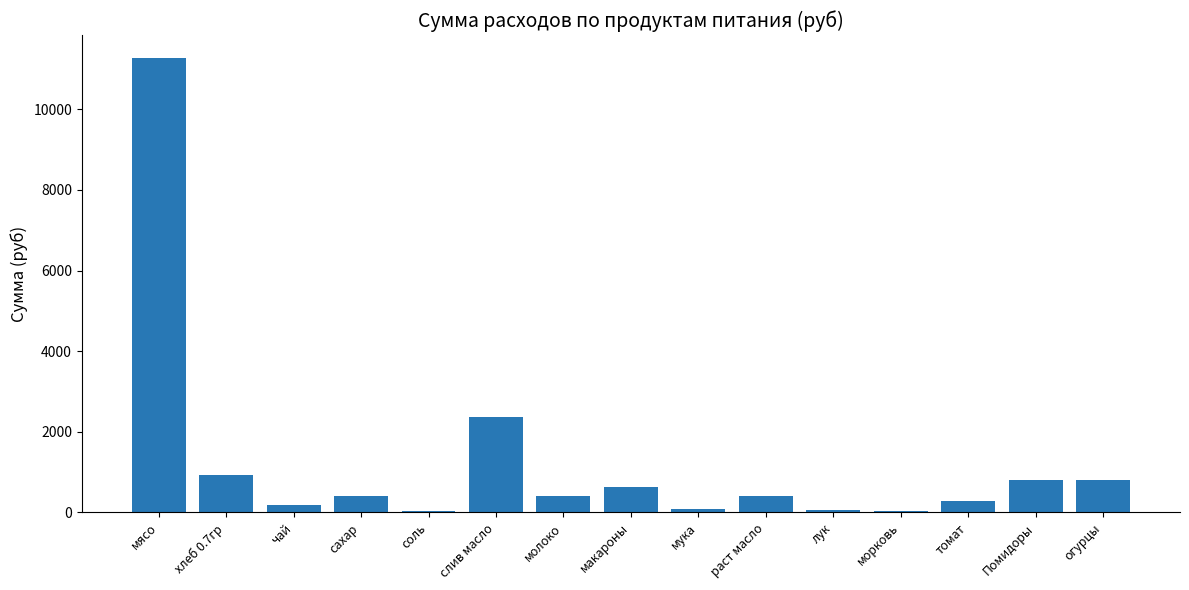

Is it true that the value at Помидоры is 450.1?

False